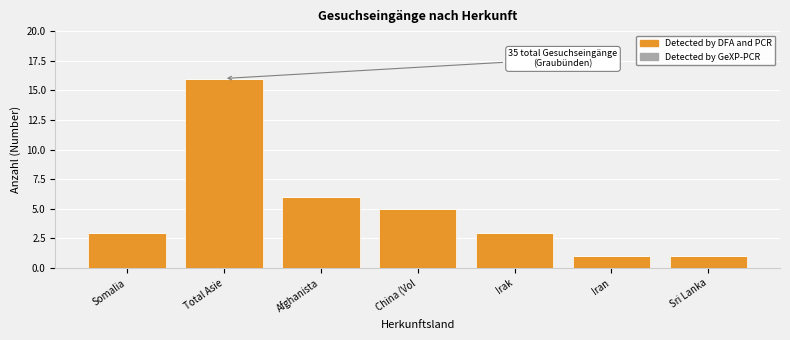

Reading left to right, list all the values displayed in this chart.

Somalia=3	Total Asie=16	Afghanista=6	China (Vol=5	Irak=3	Iran=1	Sri Lanka=1